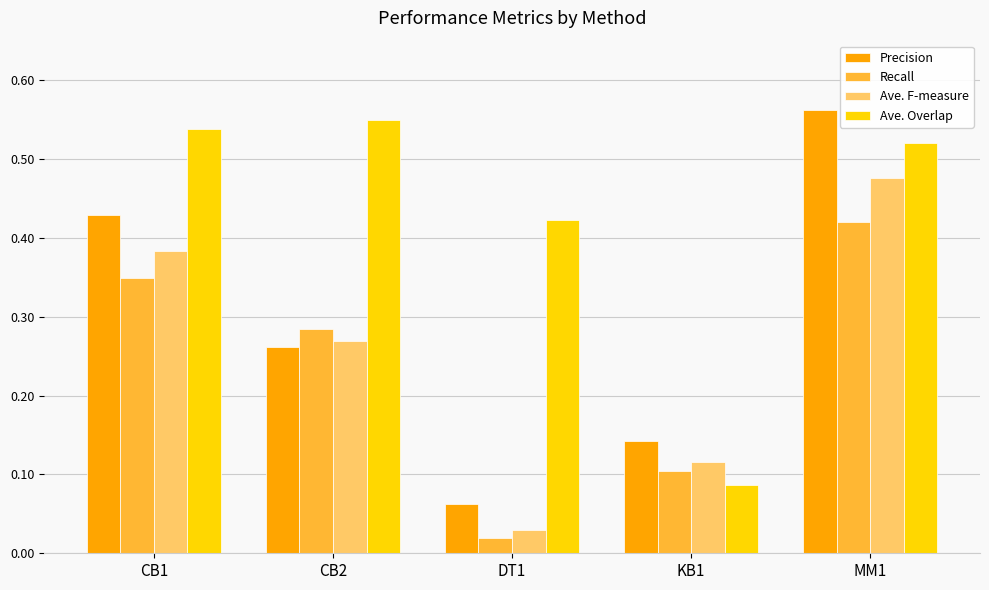

How many series are shown in this chart?

4